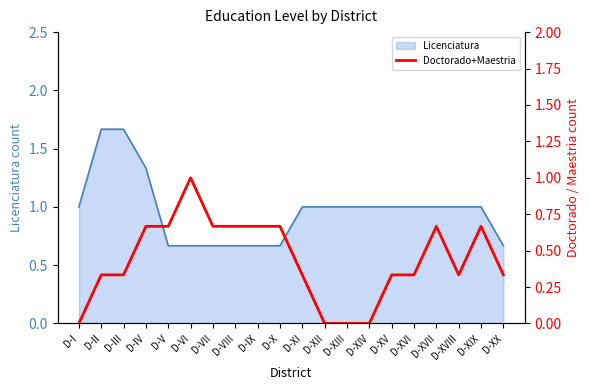

True or false: the data has more than 1 interior local peaks.

True